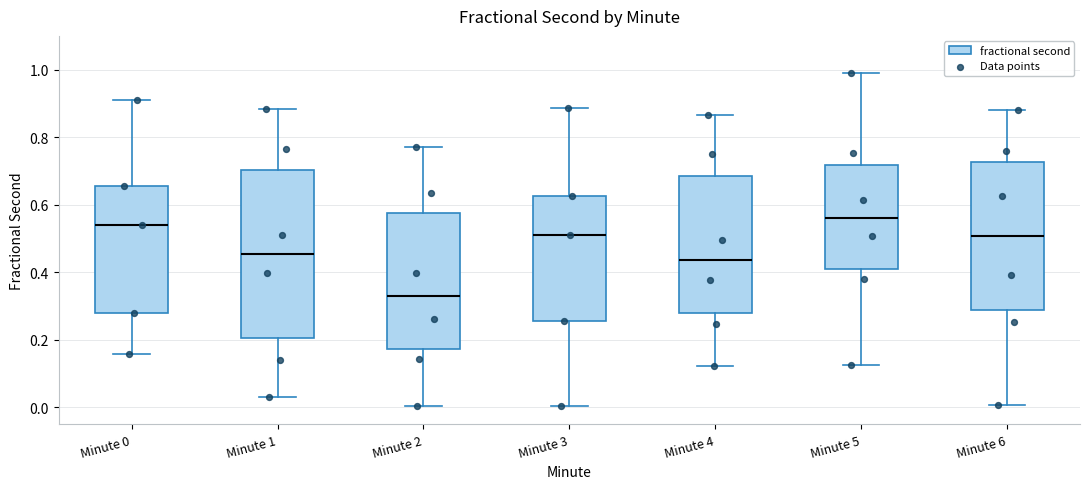

Reading left to right, transcribe this box plot: for each box, give where its median line is, the range the box spans, and where its two whiskers end, as read against the y-axis. The values are not printed on the chart, so give them approximately, as read against the axis.

Minute 0: median 0.54, box 0.28 to 0.66, whiskers 0.16 to 0.92
Minute 1: median 0.46, box 0.20 to 0.70, whiskers 0.04 to 0.88
Minute 2: median 0.32, box 0.18 to 0.58, whiskers 0.00 to 0.78
Minute 3: median 0.52, box 0.26 to 0.62, whiskers 0.00 to 0.88
Minute 4: median 0.44, box 0.28 to 0.68, whiskers 0.12 to 0.86
Minute 5: median 0.56, box 0.42 to 0.72, whiskers 0.12 to 0.98
Minute 6: median 0.50, box 0.28 to 0.72, whiskers 0.00 to 0.88